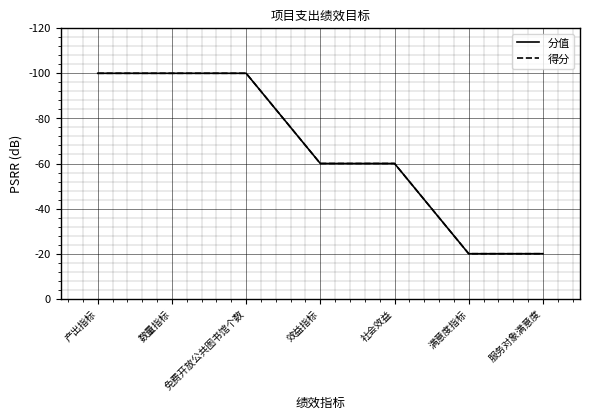

What is the approximate value of 得分 at 效益指标, to the nearest 5?

30